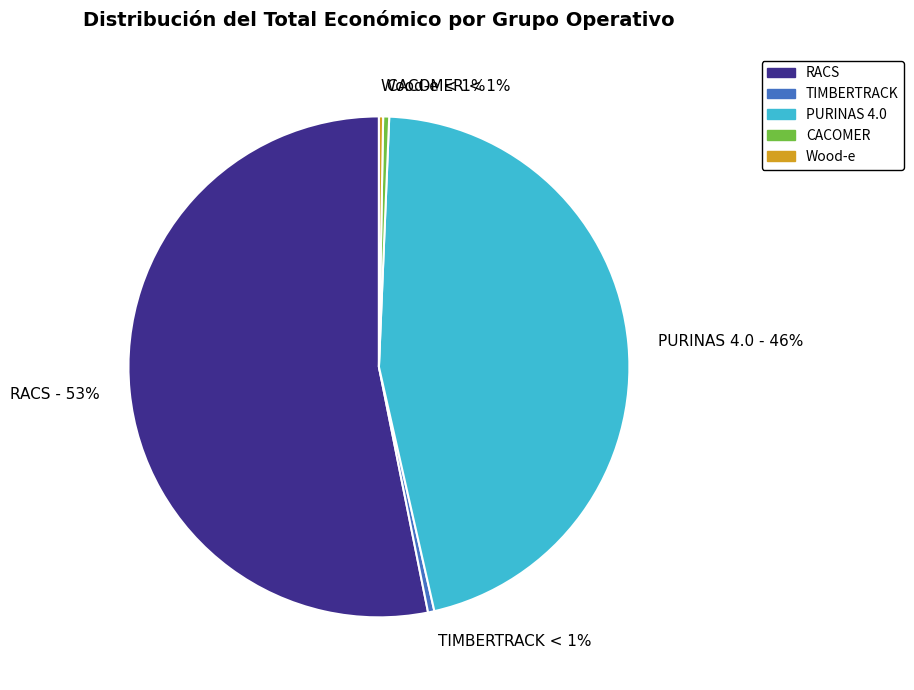

What is the change in value from CACOMER to Wood-e?

-22050